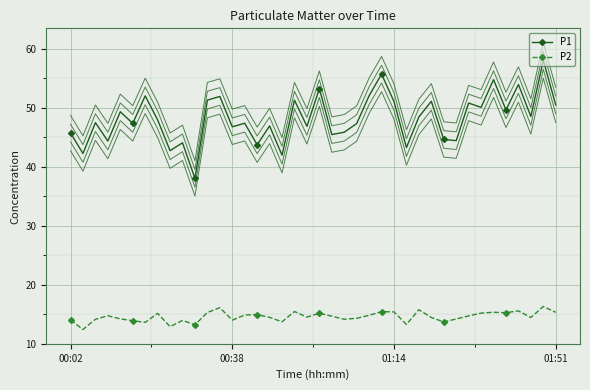

True or false: P2 and P1 cross at least once.

False